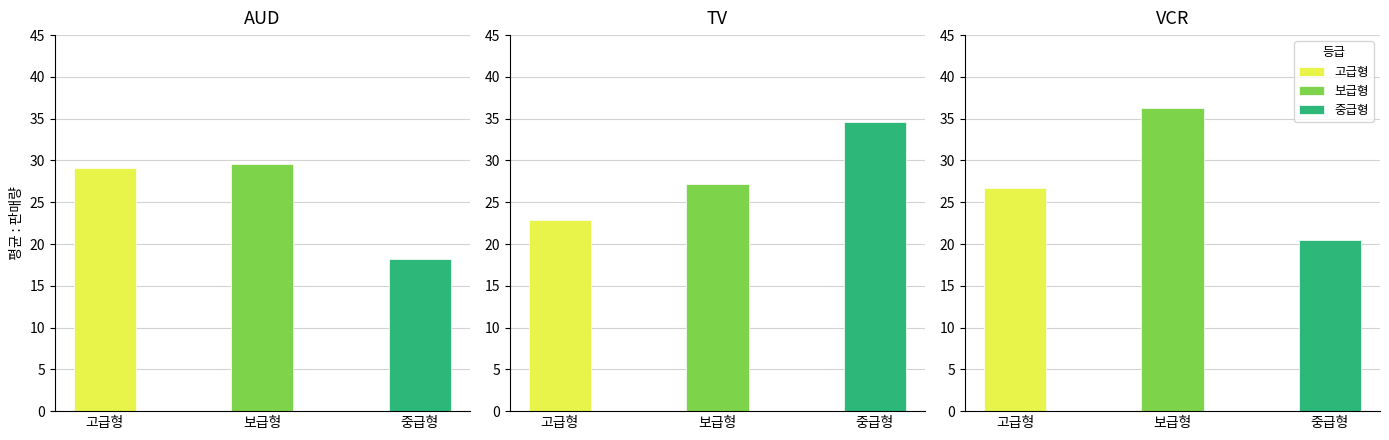

The value of 보급형 at AUD is 29.6. True or false?

True